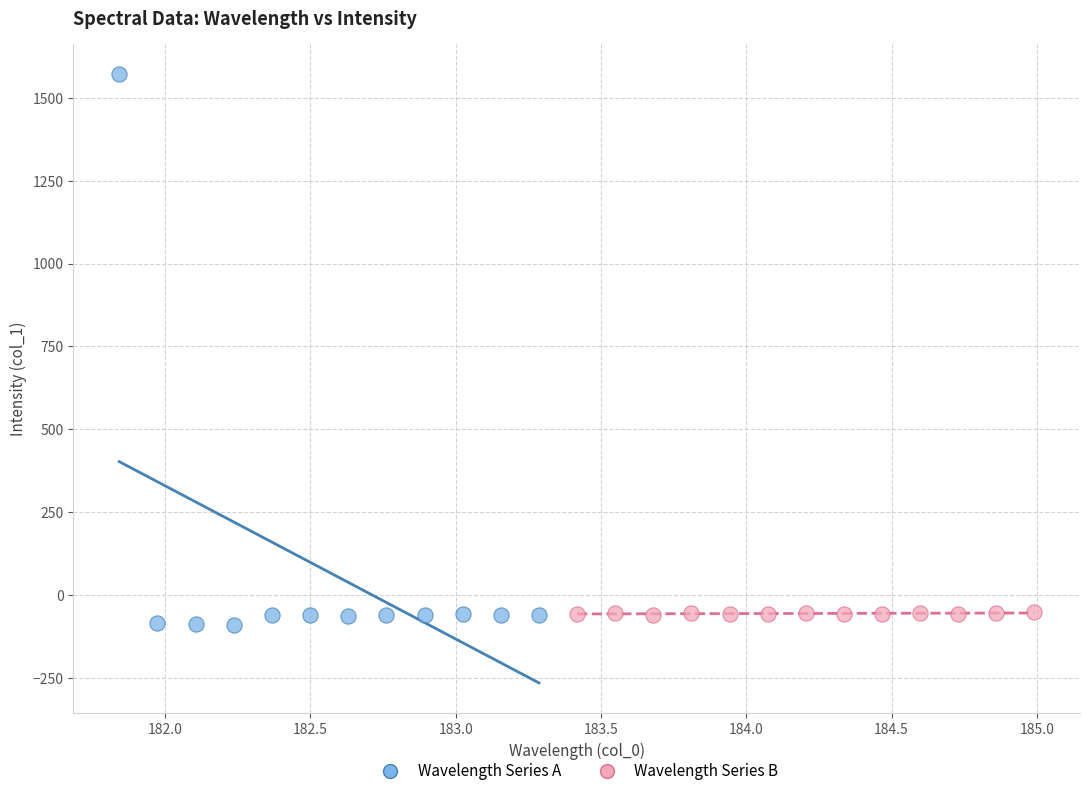

Which series contains the highest Y value?

Wavelength Series A